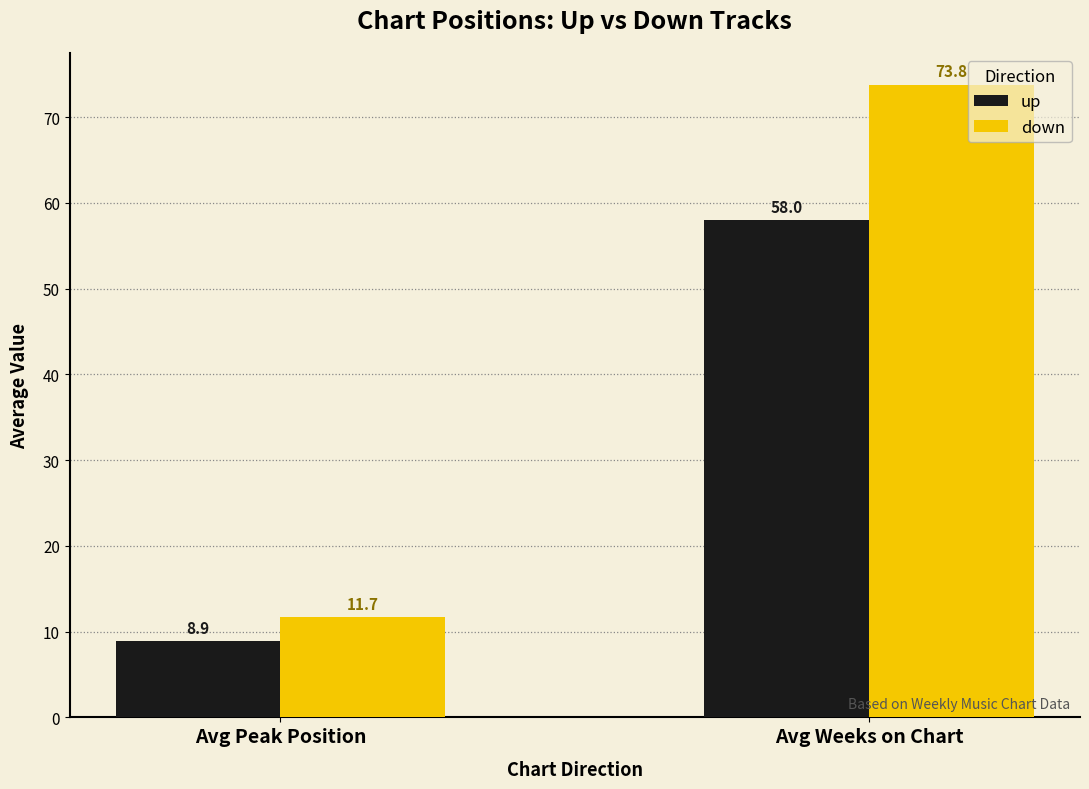

Rank the categories by down value from lowest to highest.

Avg Peak Position, Avg Weeks on Chart